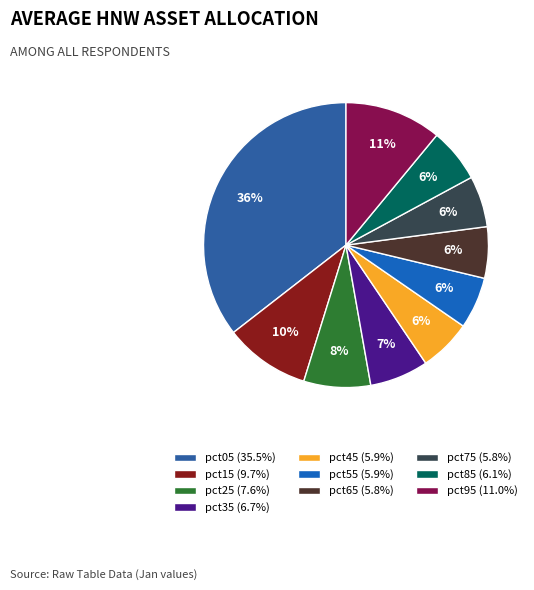

Rank the categories by value from lowest to highest.

pct75, pct65, pct55, pct45, pct85, pct35, pct25, pct15, pct95, pct05